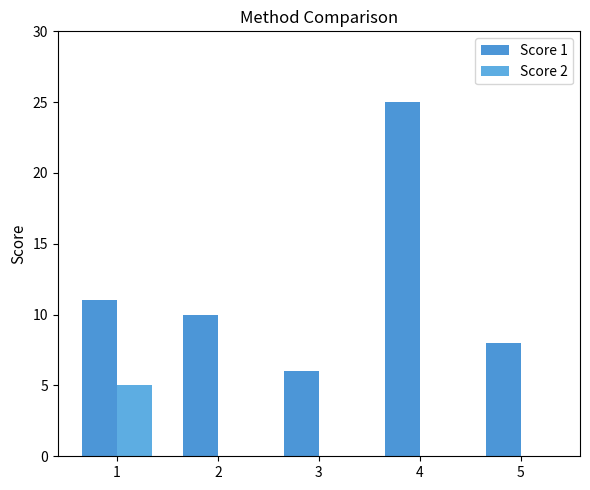

Reading right to left, what are all the values shown in this chart?

Score 1: 8	25	6	10	11
Score 2: 0	0	0	0	5